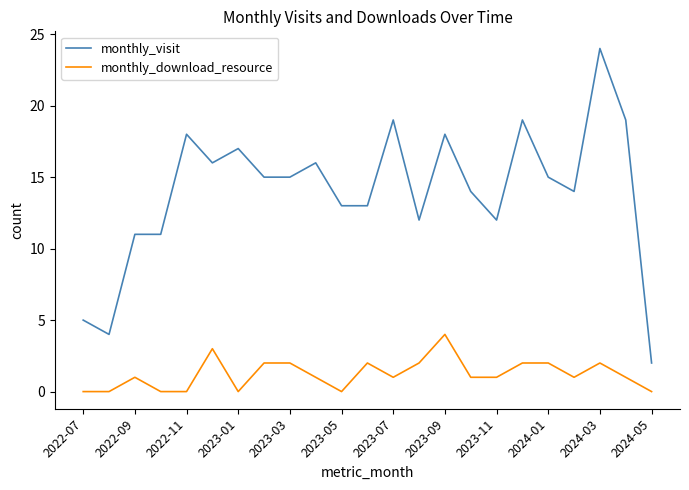

Which series has the largest range (max minus min)?

monthly_visit